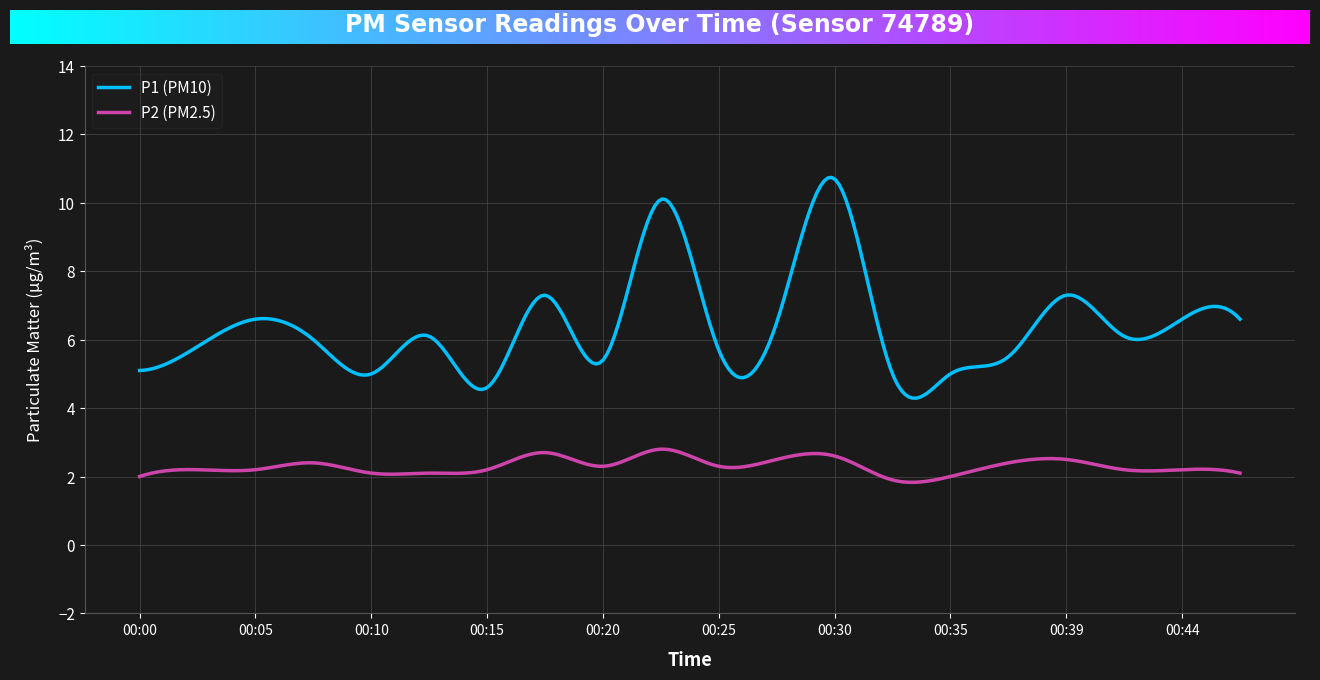

Which series has the largest total across all categories?

P1 (PM10)